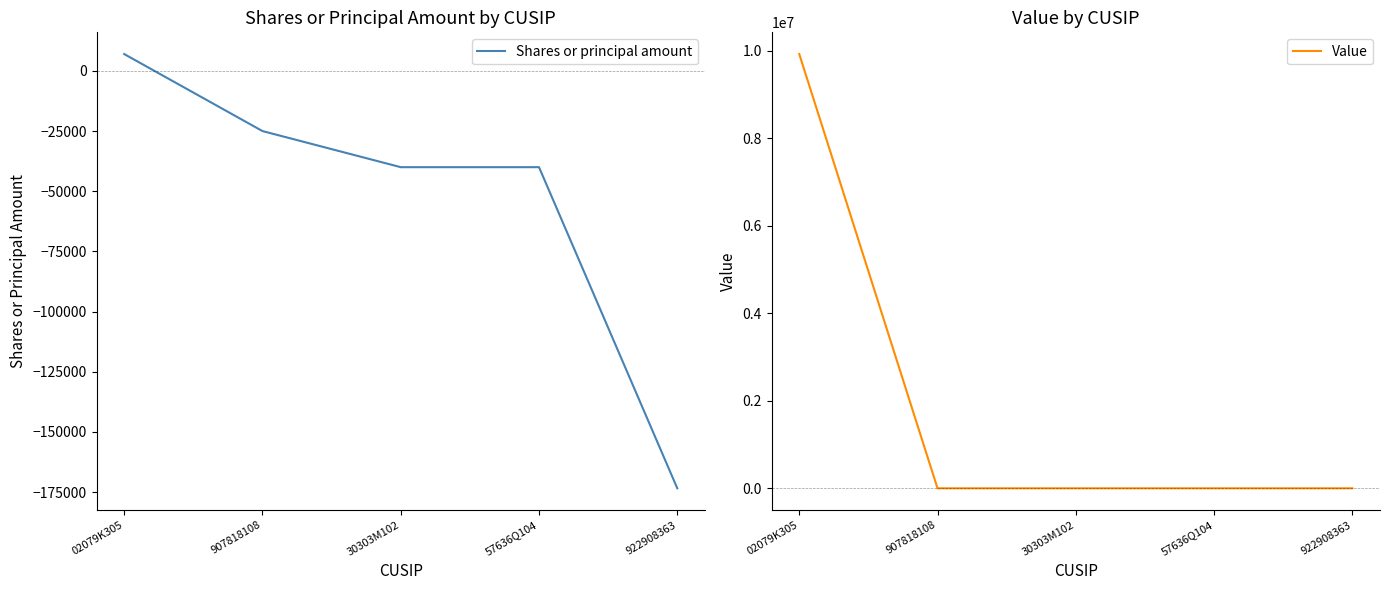

What is the greatest value displayed?

9926000